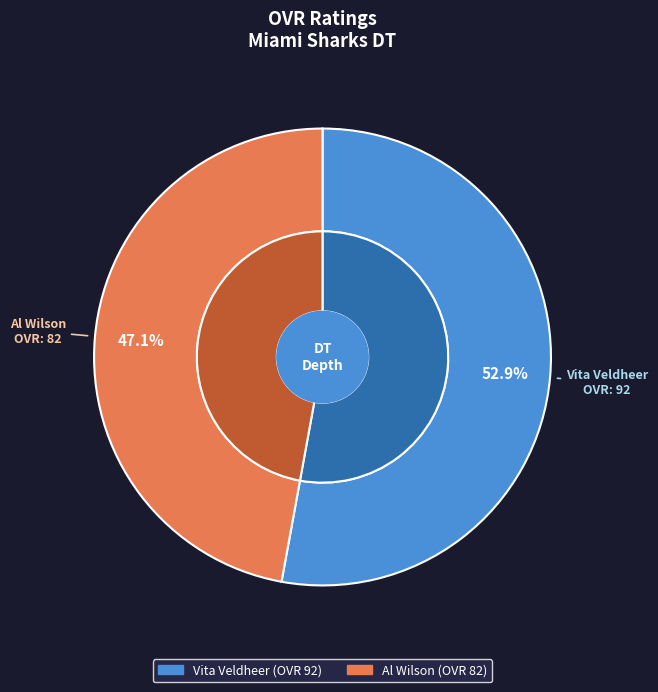

True or false: Al Wilson accounts for 59% of the total.

False